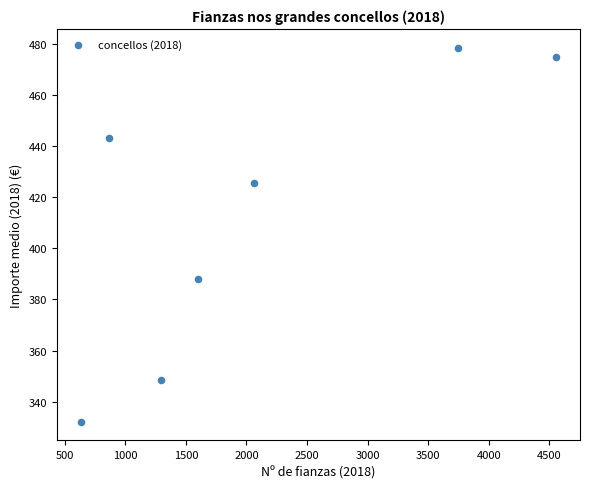

What is the range of X values (max minus min)?

3924.0